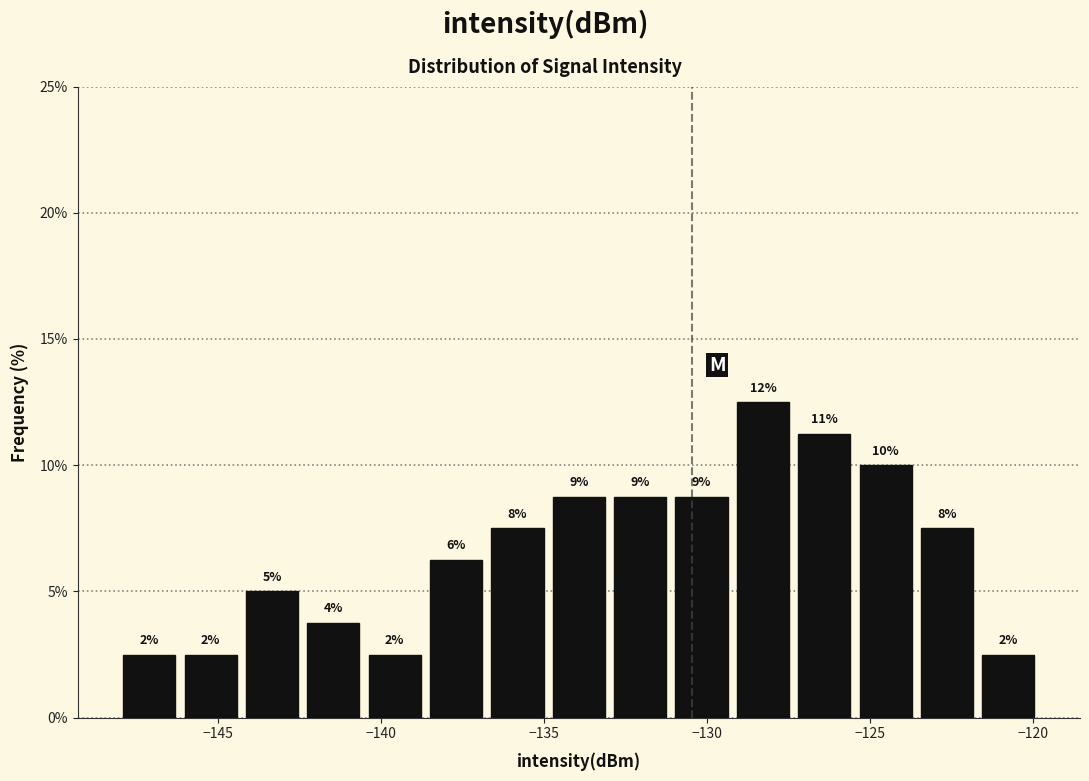

Around what value on the x-axis is the tallest bar? Give the approximate position of its centre, as read against the axis.

-128.5